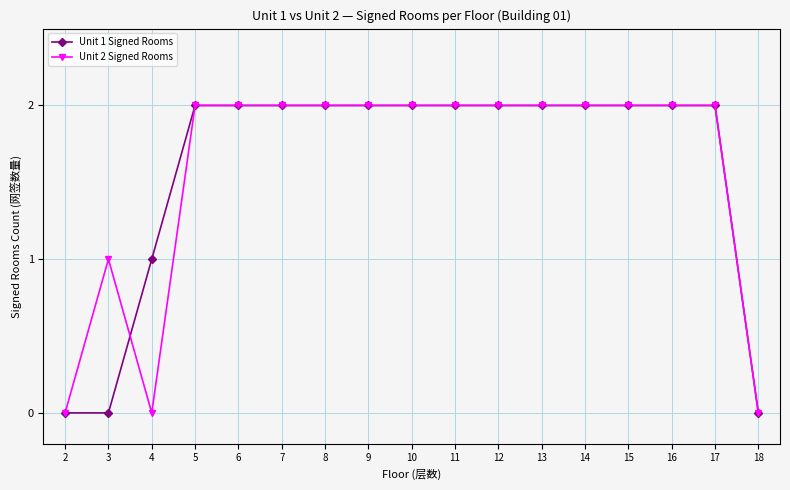

Is the value of Unit 1 Signed Rooms at 18 greater than the value of Unit 2 Signed Rooms at 16?

No